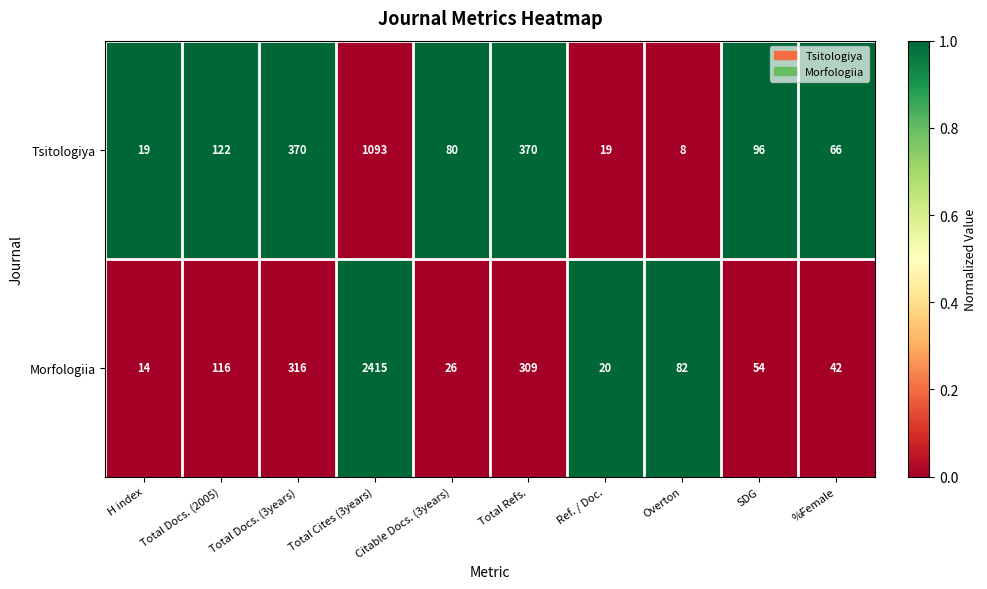

What is the difference between the maximum and minimum values in the Morfologiia series?

2401